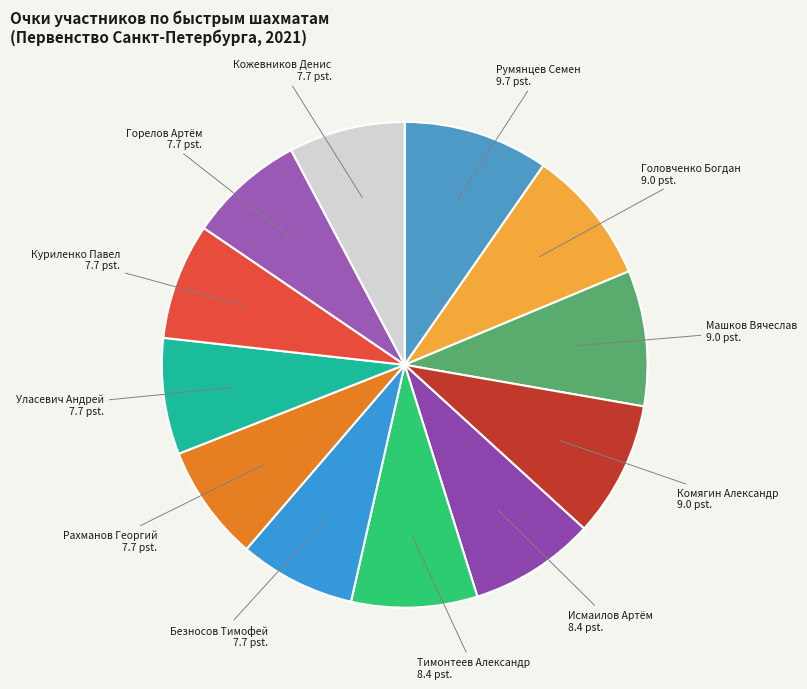

Which has a higher value, Головченко Богдан or Безносов Тимофей?

Головченко Богдан